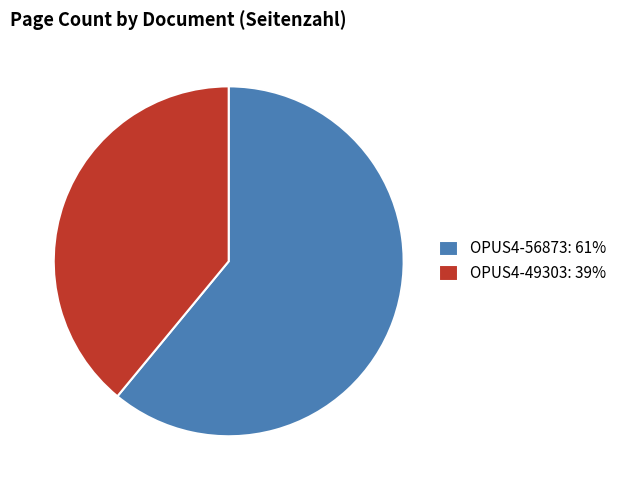

Is the sum of OPUS4-56873 and OPUS4-49303 greater than half?

Yes